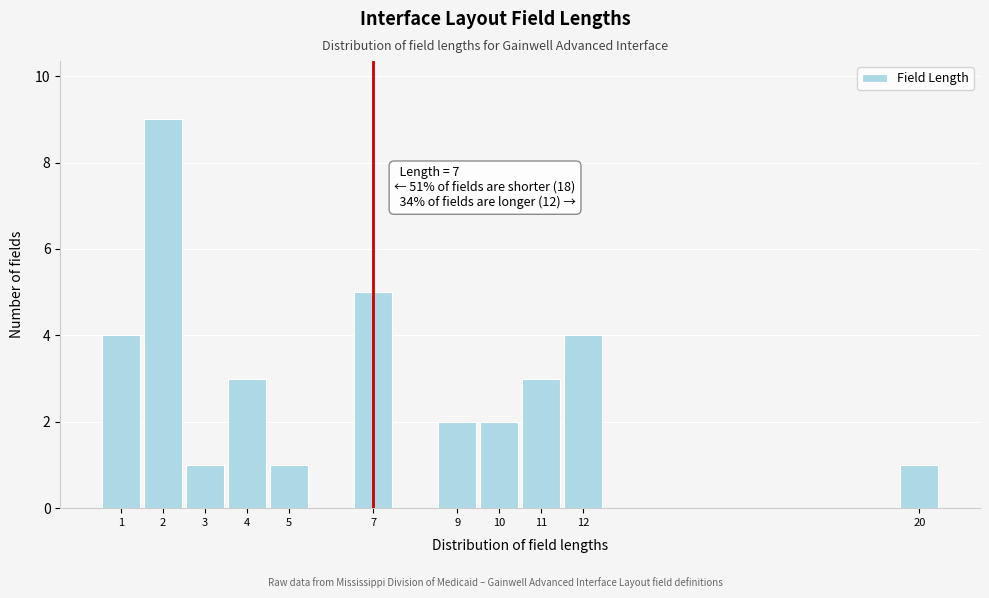

Reading left to right, extract all data points from this chart.

1=4	2=9	3=1	4=3	5=1	7=5	9=2	10=2	11=3	12=4	20=1